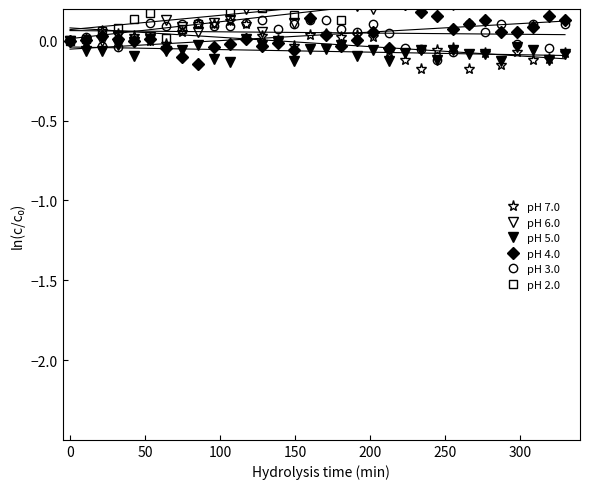

What is the value of the pH 6.0 point at the 13th from the left?

0.1